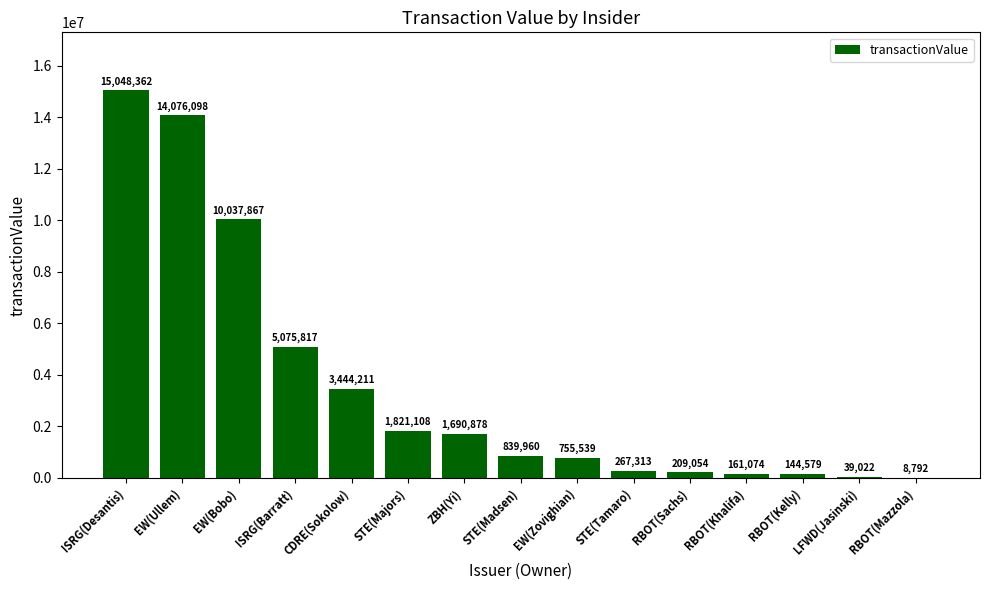

Are the bars grouped side by side (vs. stacked)?

No